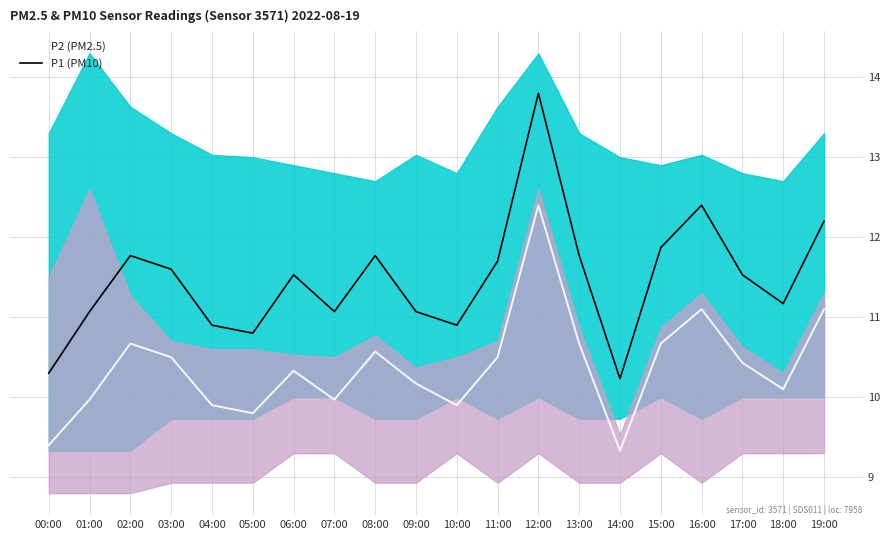

True or false: P1 (PM10) and P2 (PM2.5) cross at least once.

False